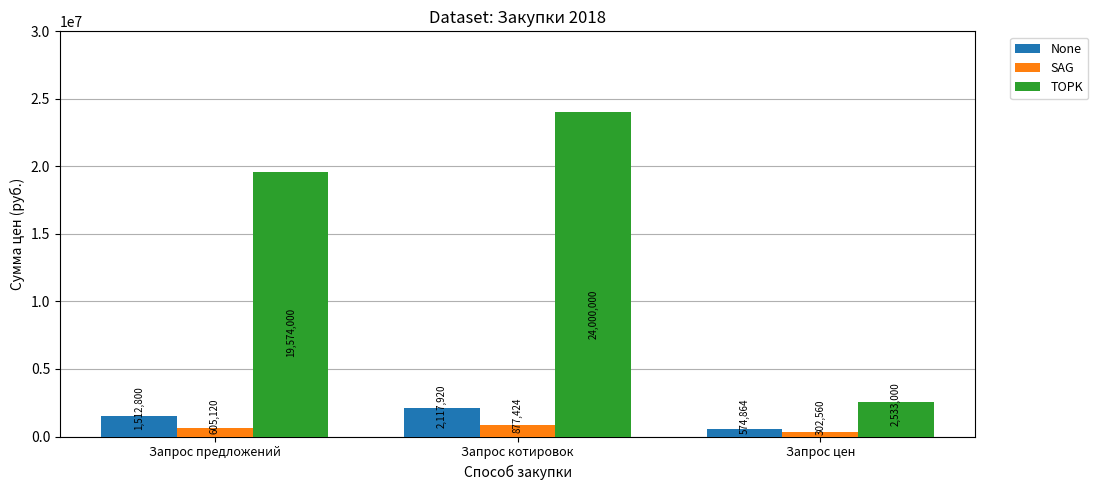

List the labels in order of SAG value, smallest first.

Запрос цен, Запрос предложений, Запрос котировок